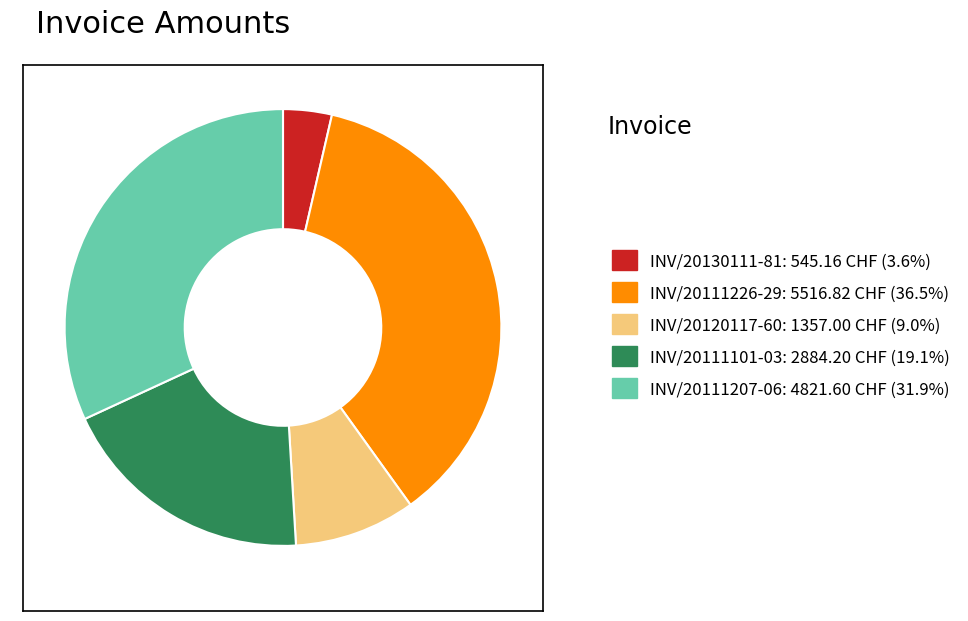

Which slice is the smallest?

INV/20130111-81